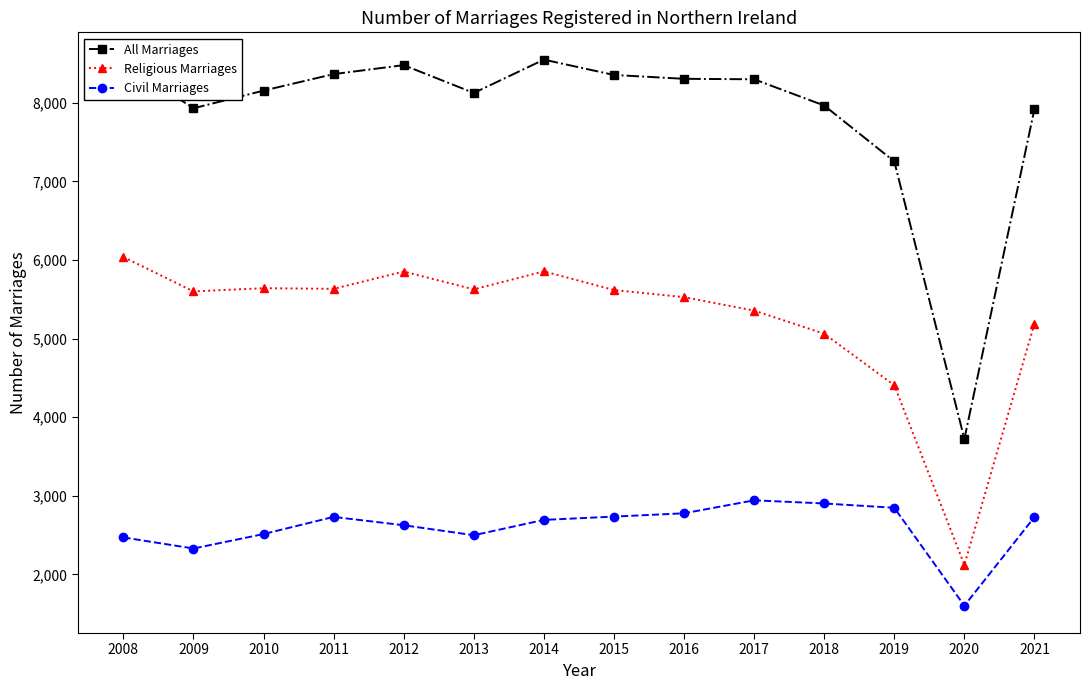

What is the value of the Civil Marriages point at the 10th from the left?

2943